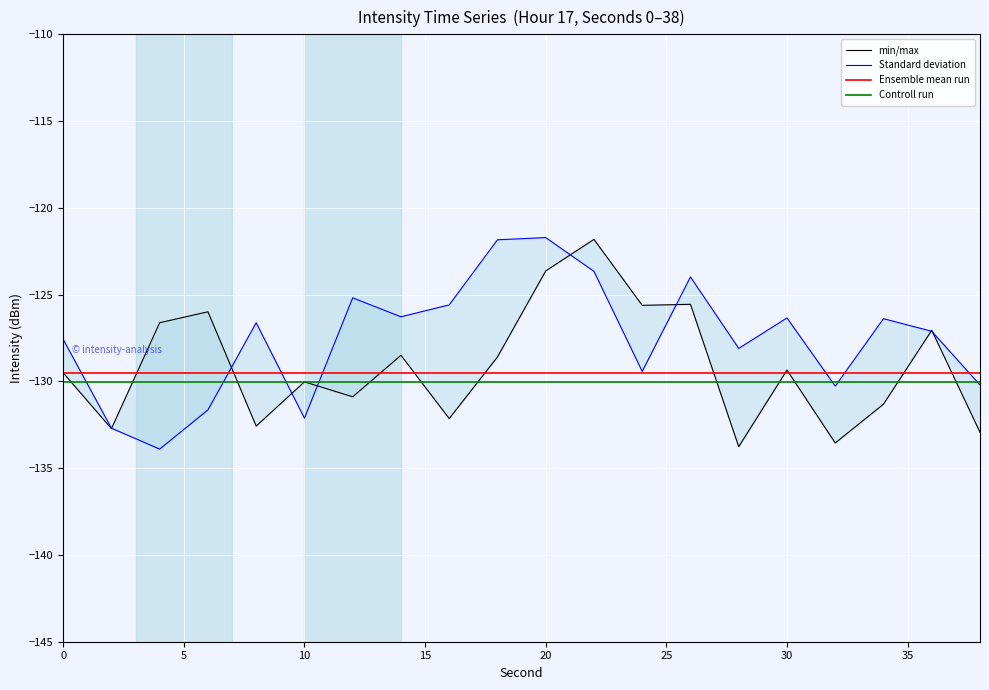

What is the average value of the Controll run series?

-130.0